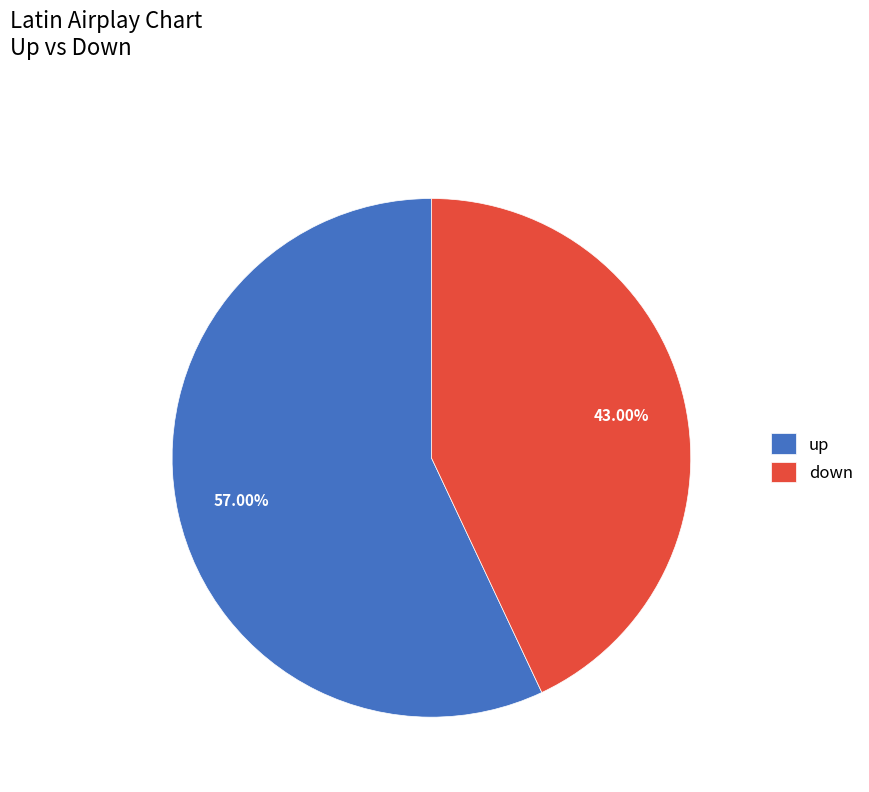

Which slice is the largest?

up